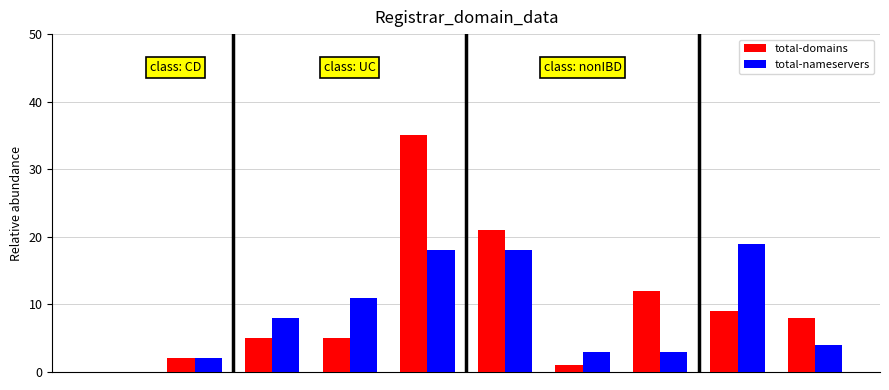

What are all the series names shown in the legend?

total-domains, total-nameservers